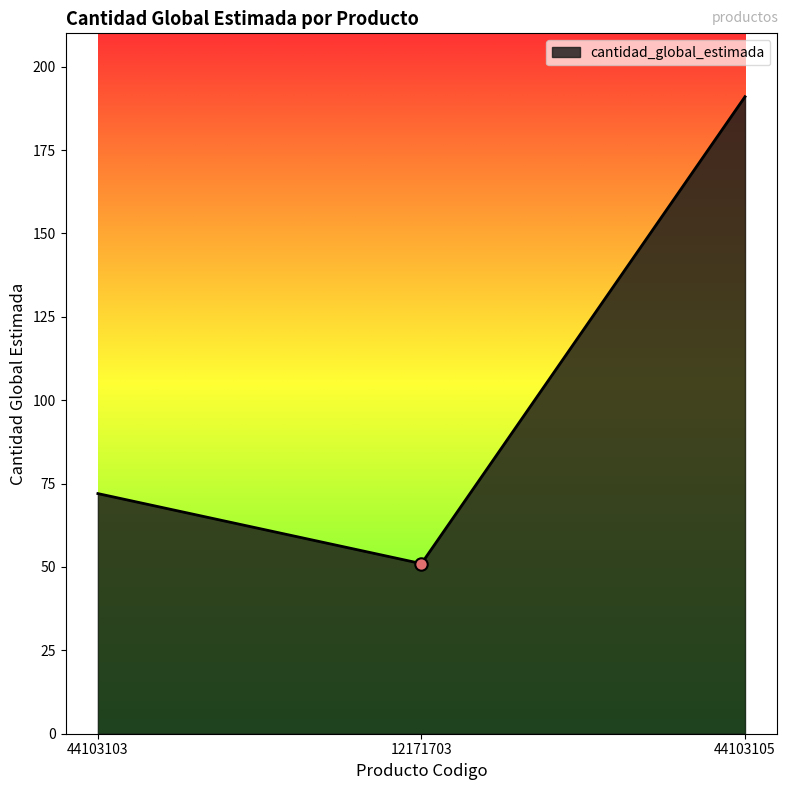

Which has a higher value, 44103103 or 44103105?

44103105